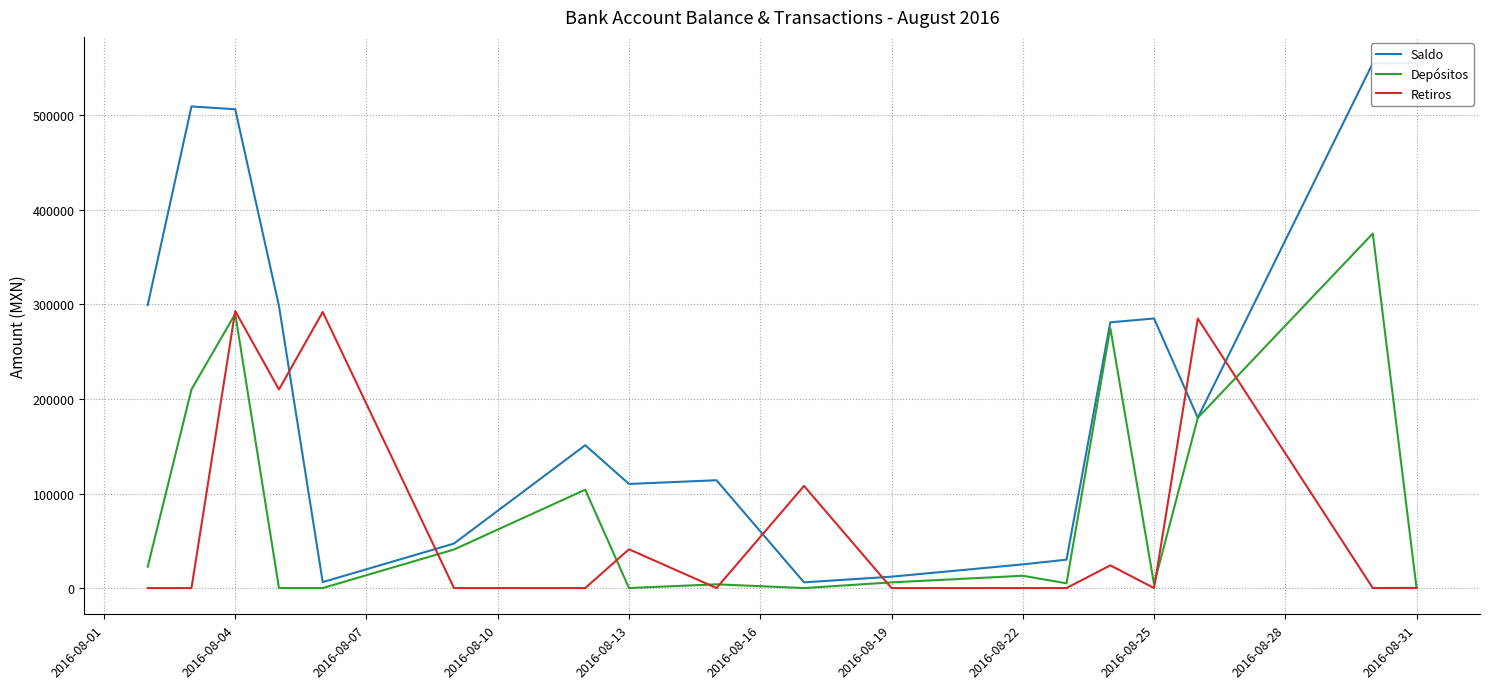

True or false: Depósitos has more than 0 interior local peaks.

True